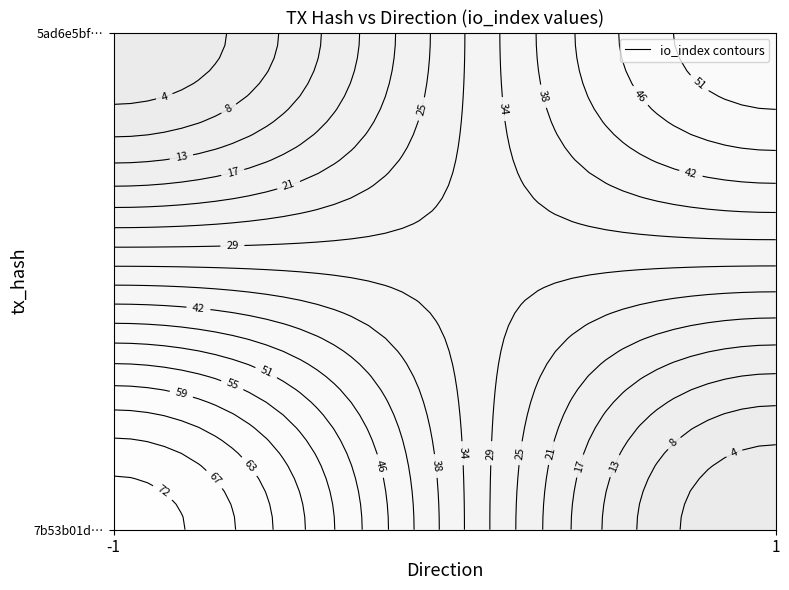

Reading left to right, what are all the values shown in this chart?

7b53b01da9cacc38332677592695b60d86d075a: direction=-1	io_index=74
5ad6e5bf7c590c44d8cf1e3cd9bb274a79469a0: direction=1	io_index=54